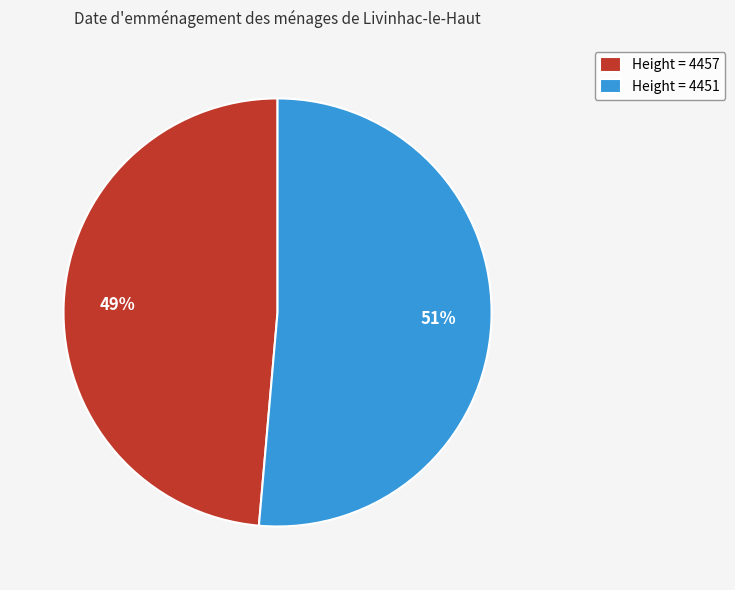

To the nearest percent, what portion does Height = 4451 represent?

51%